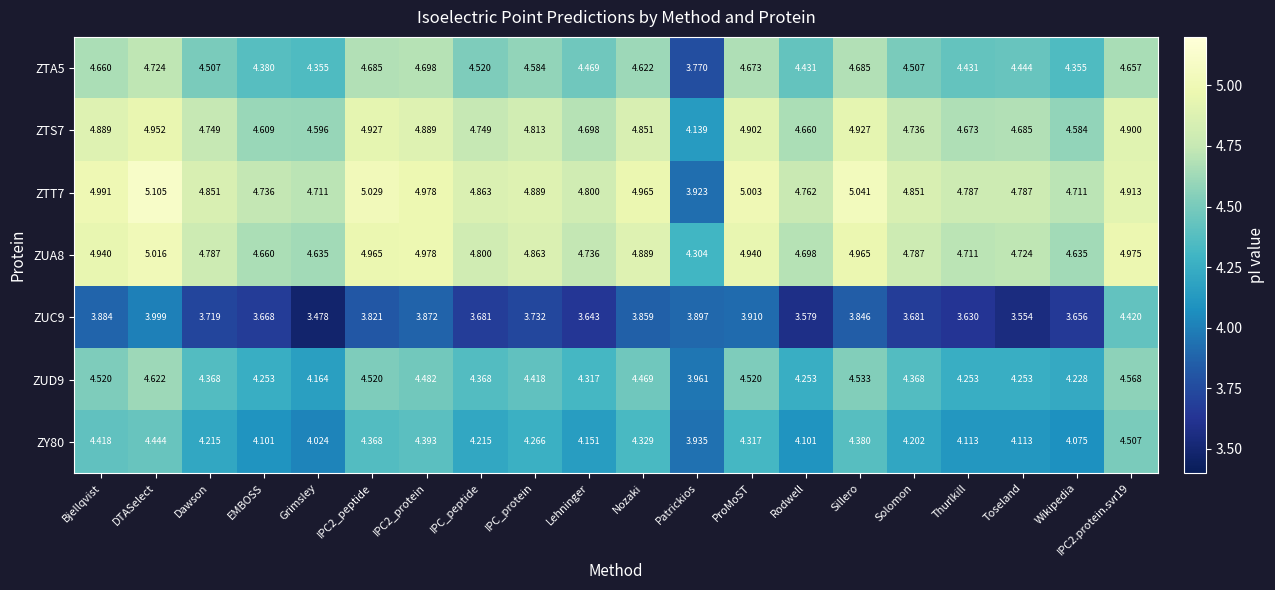

At which category does the chart reach its peak across all series?

DTASelect